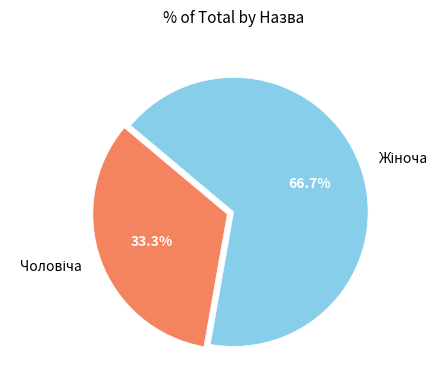

Does any single category account for the majority?

Yes